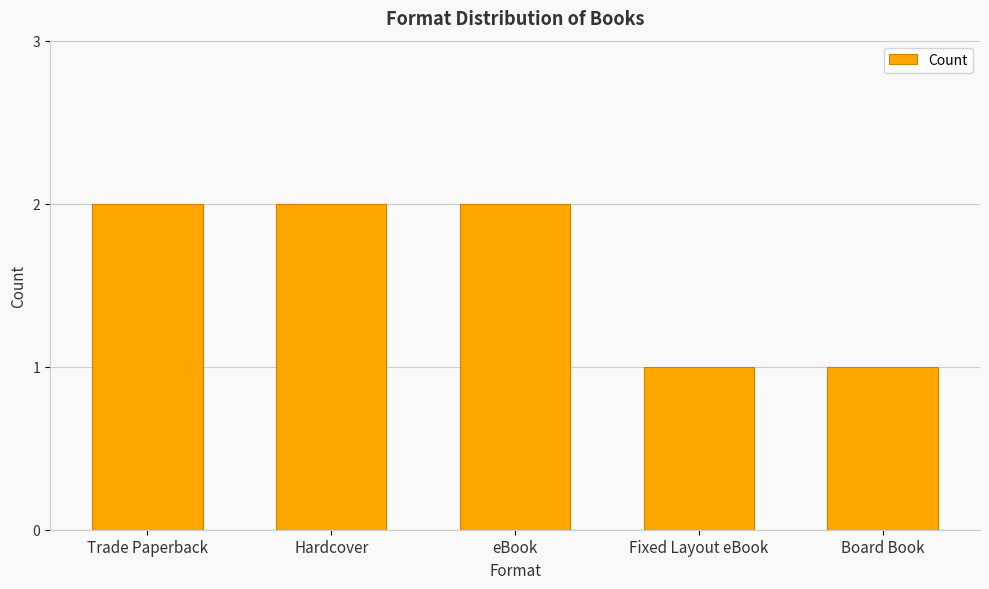

True or false: the data shows 2 at eBook.

True